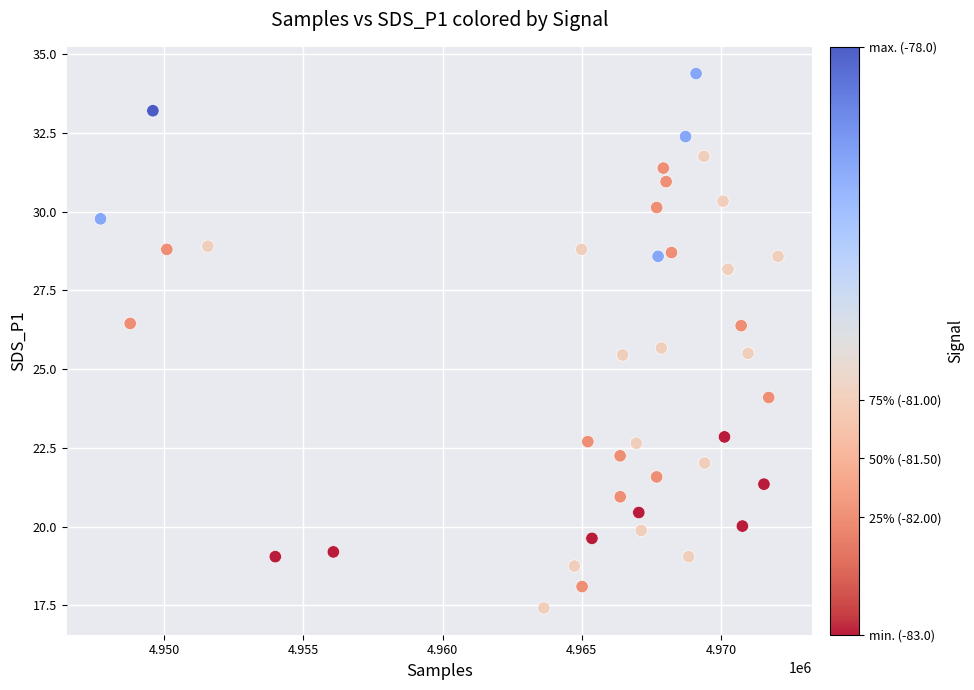

What is the range of Y values (max minus min)?

17.0